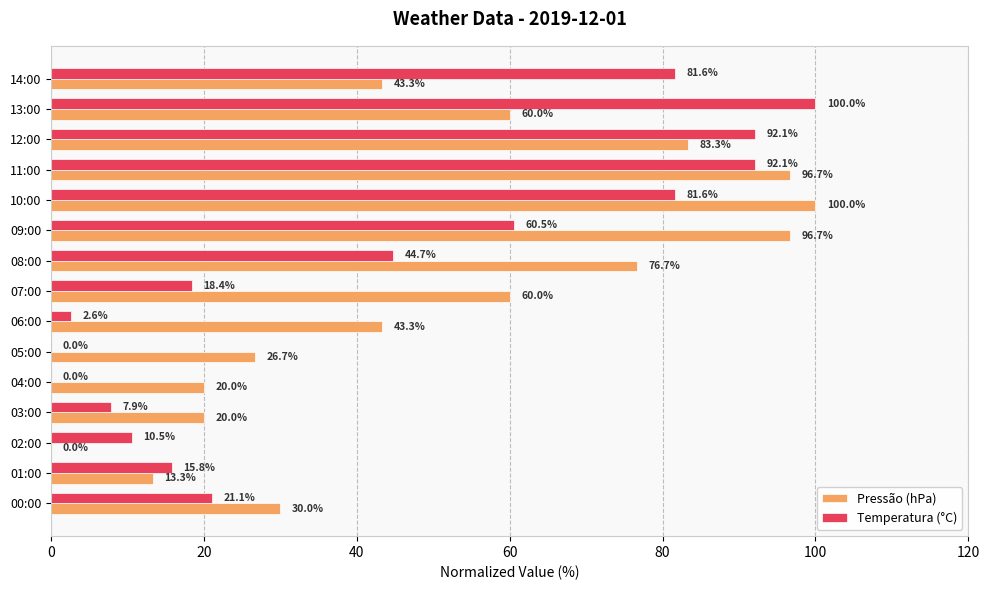

What is the sum of the Pressão (hPa) values at 02:00 and 14:00?

43.3